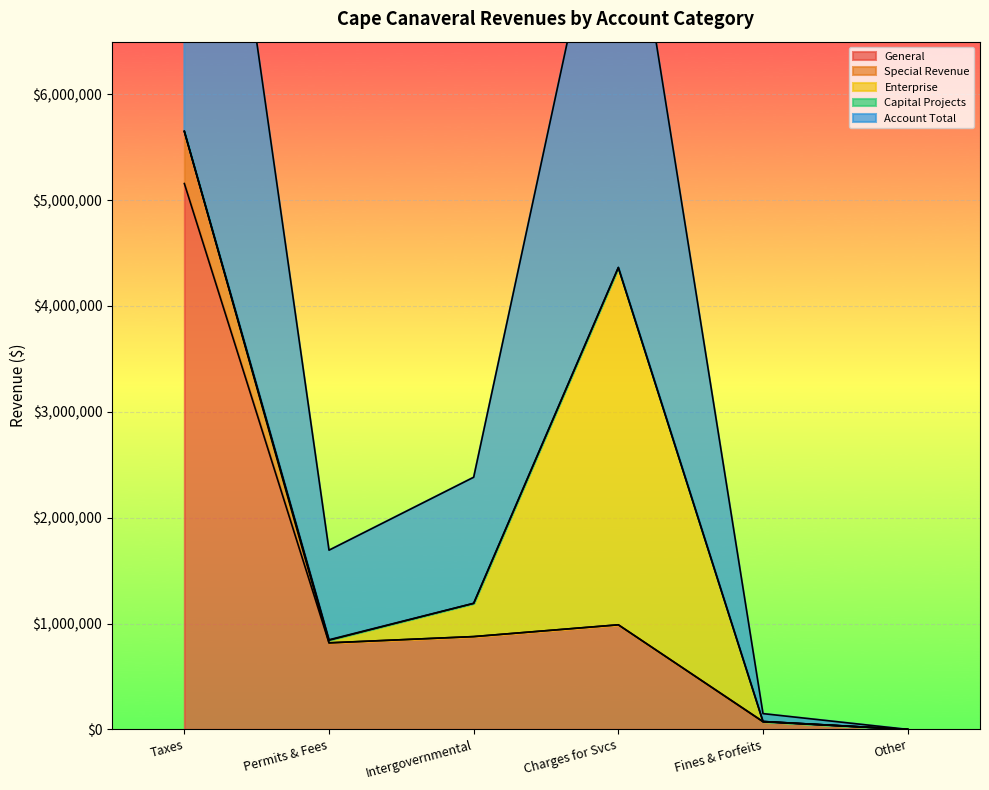

Between Taxes and Judgments Fines and Forfeits, which series saw the biggest shift?

Account Total